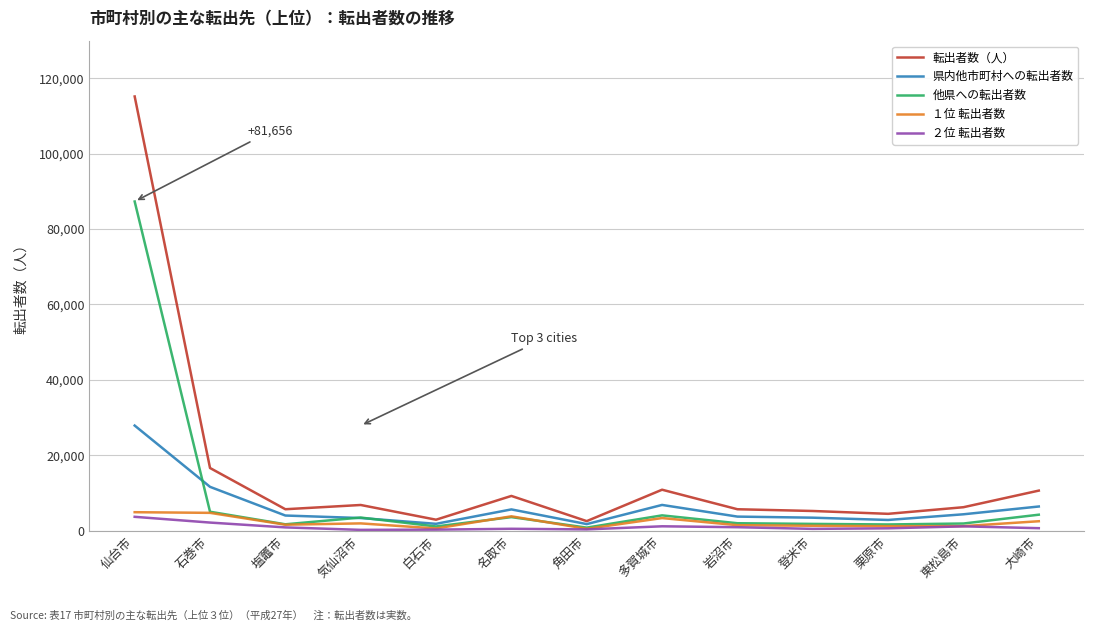

Between 気仙沼市 and 多賀城市, which series saw the biggest shift?

転出者数（人）